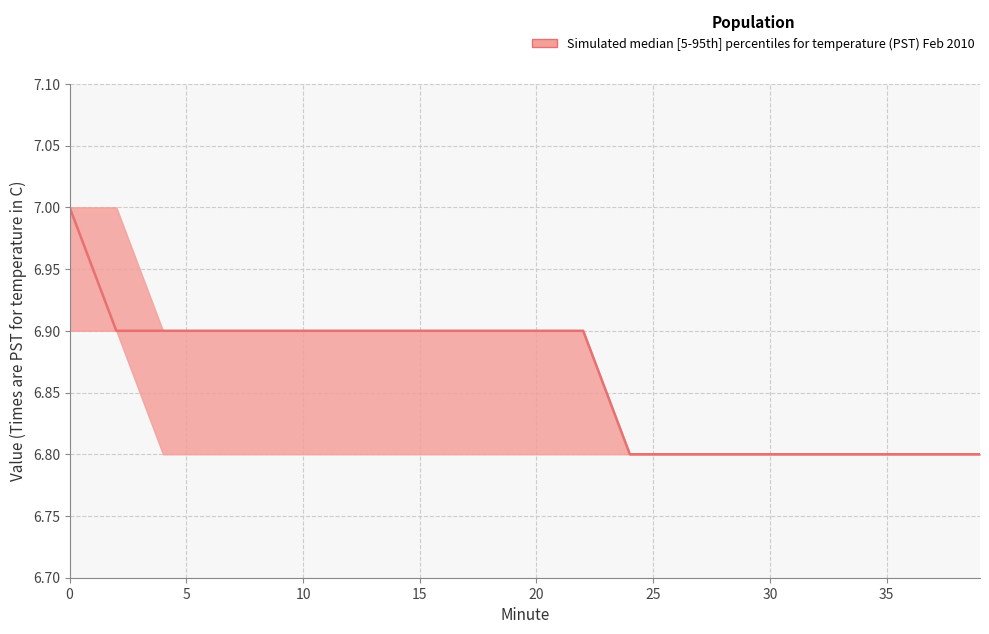

What is the value of the median point at the 15th from the left?

6.8